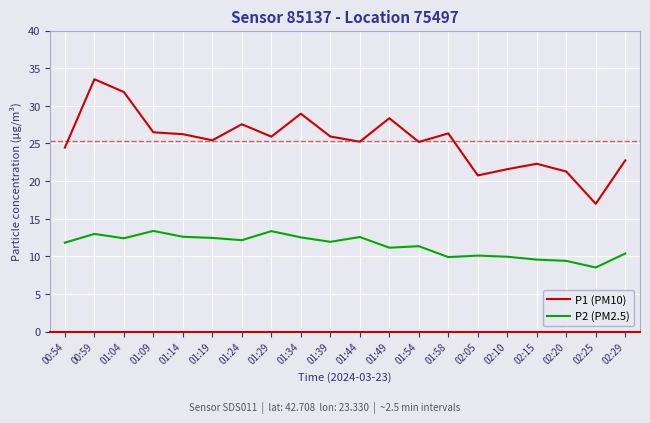

The value of P2 (PM2.5) at 02:10 is 5.2. True or false?

False